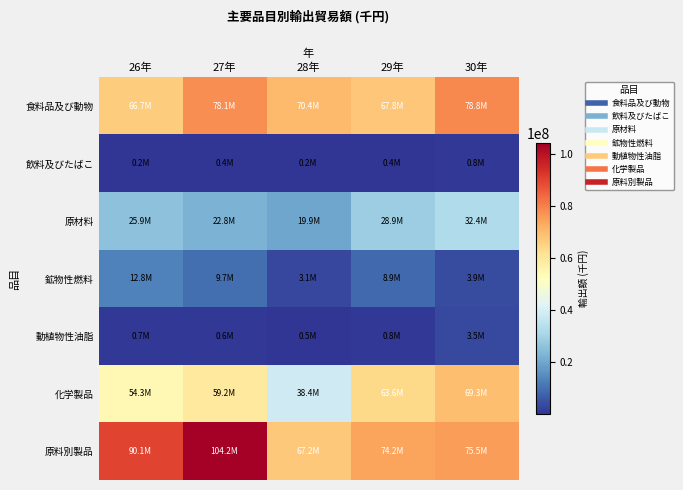

How many data points does each series have?

5